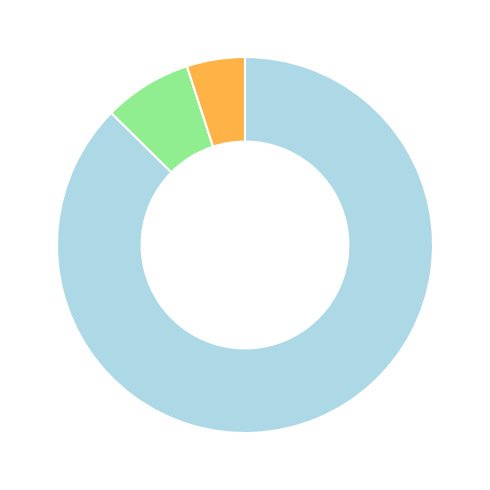

Is there any slice that represents more than half of the pie?

Yes